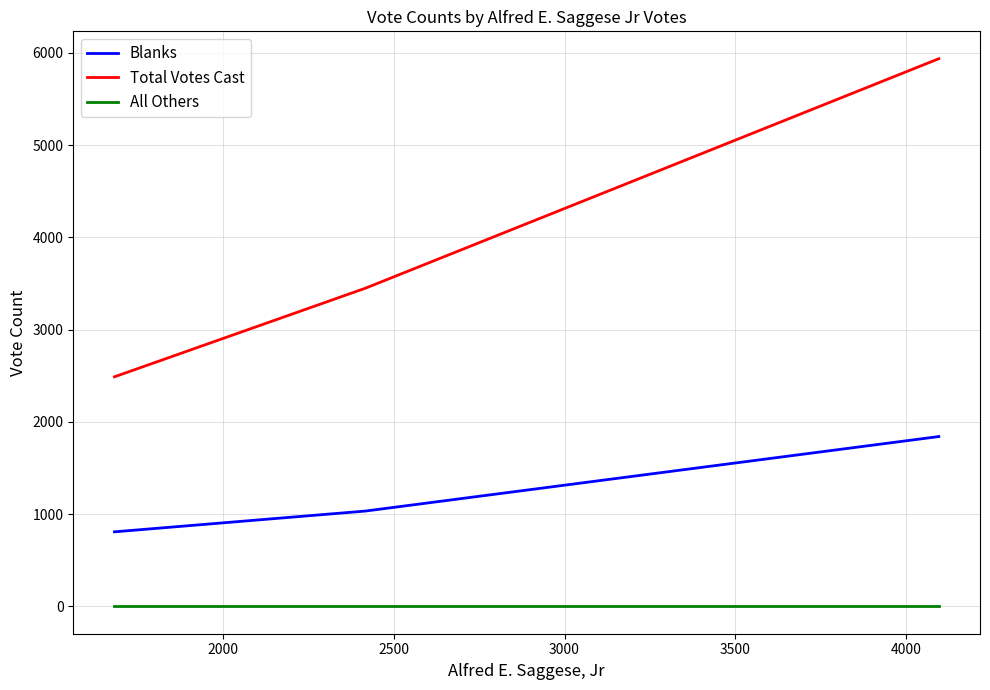

What is the greatest value displayed?

5938